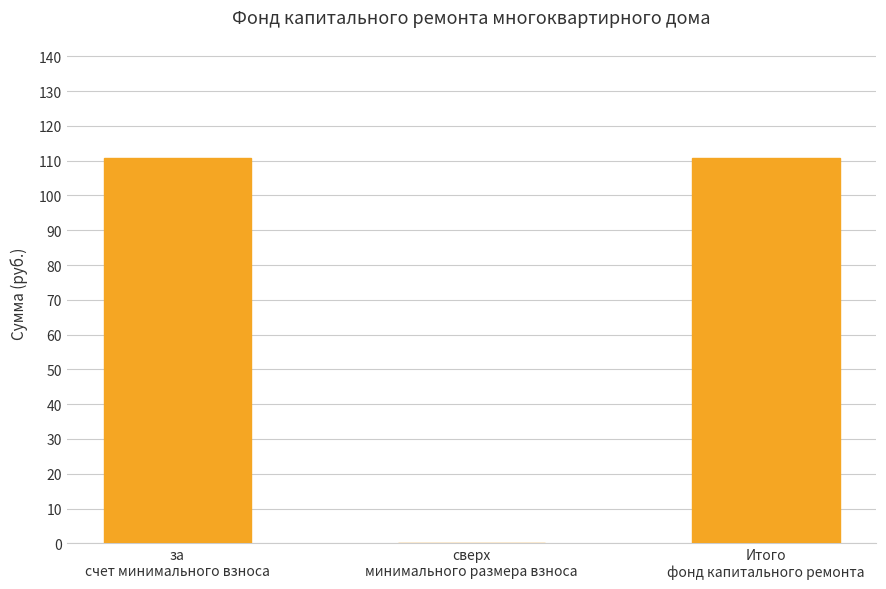

What is the maximum value shown in the chart?

110.9